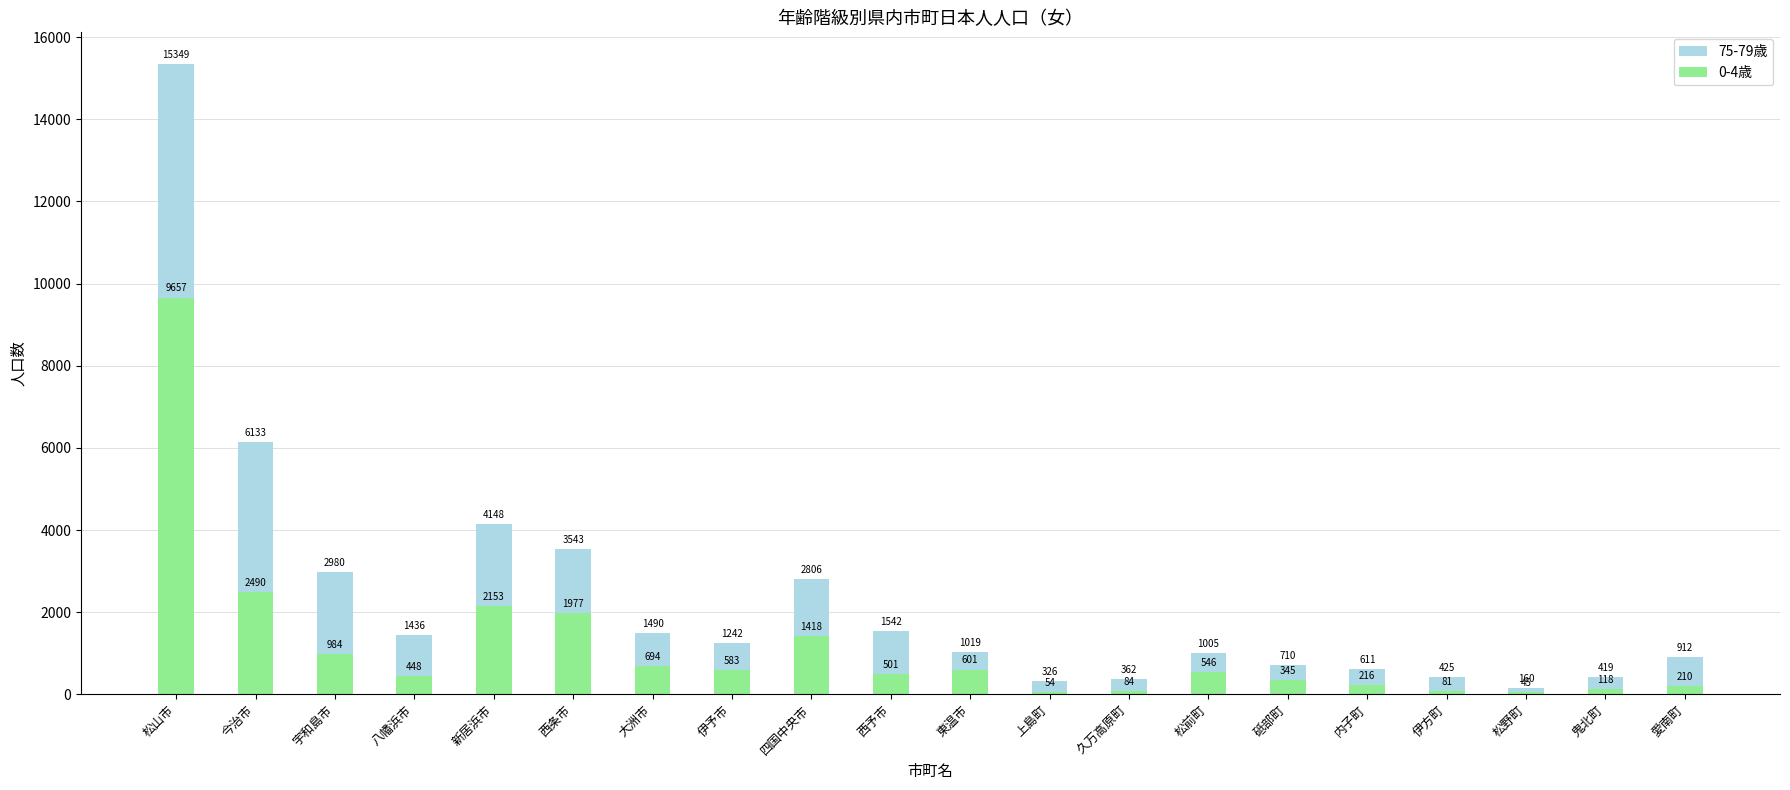

What is the difference between the 75-79歳 values at 四国中央市 and 内子町?

2195